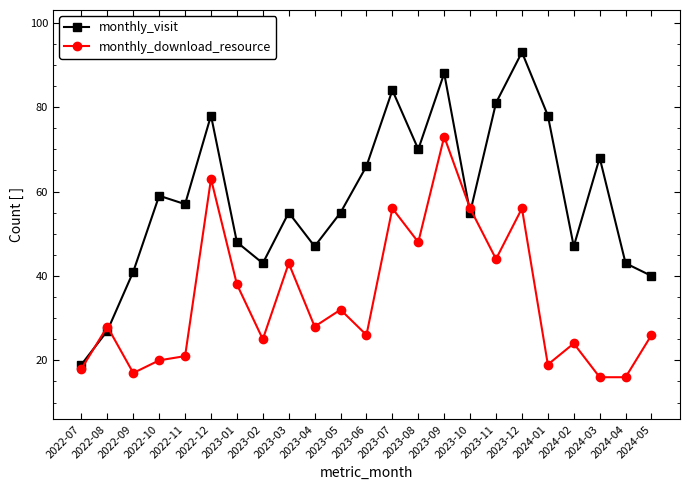

Is this an area chart (filled region under the line)?

No